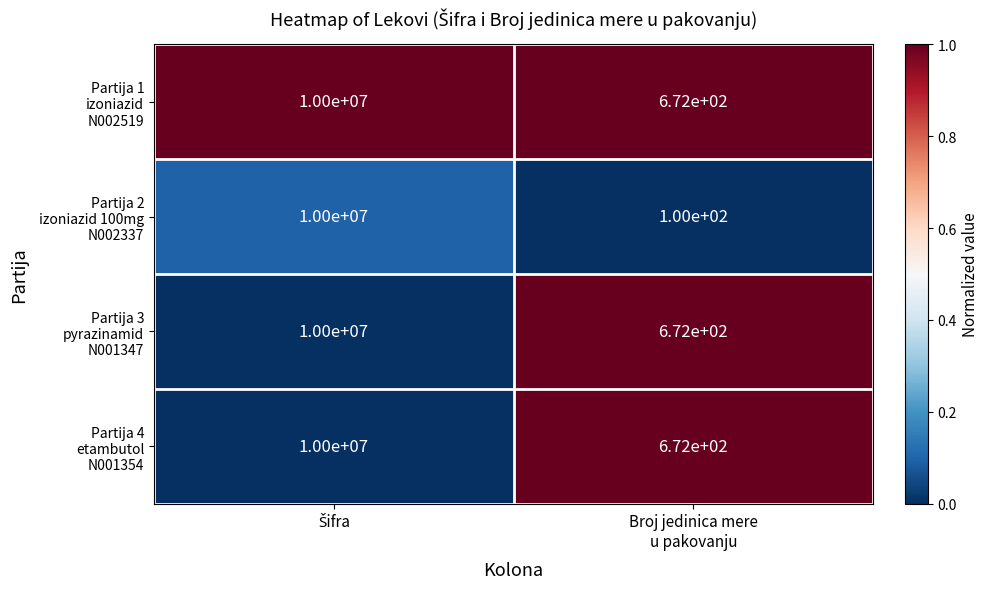

What is the minimum value shown in the chart?

100